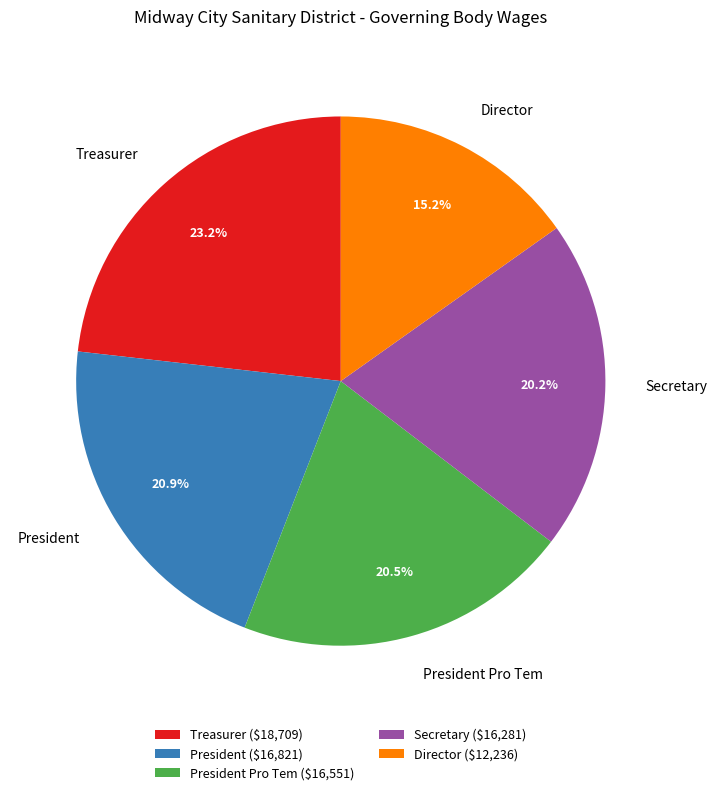

What is the smallest slice in the pie chart?

Director